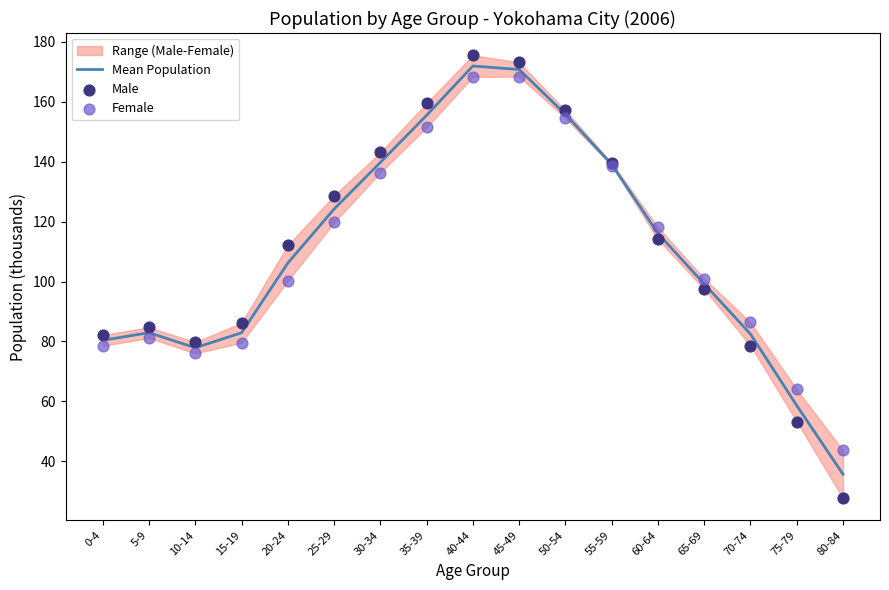

At which label does Mean Population reach its minimum?

80-84